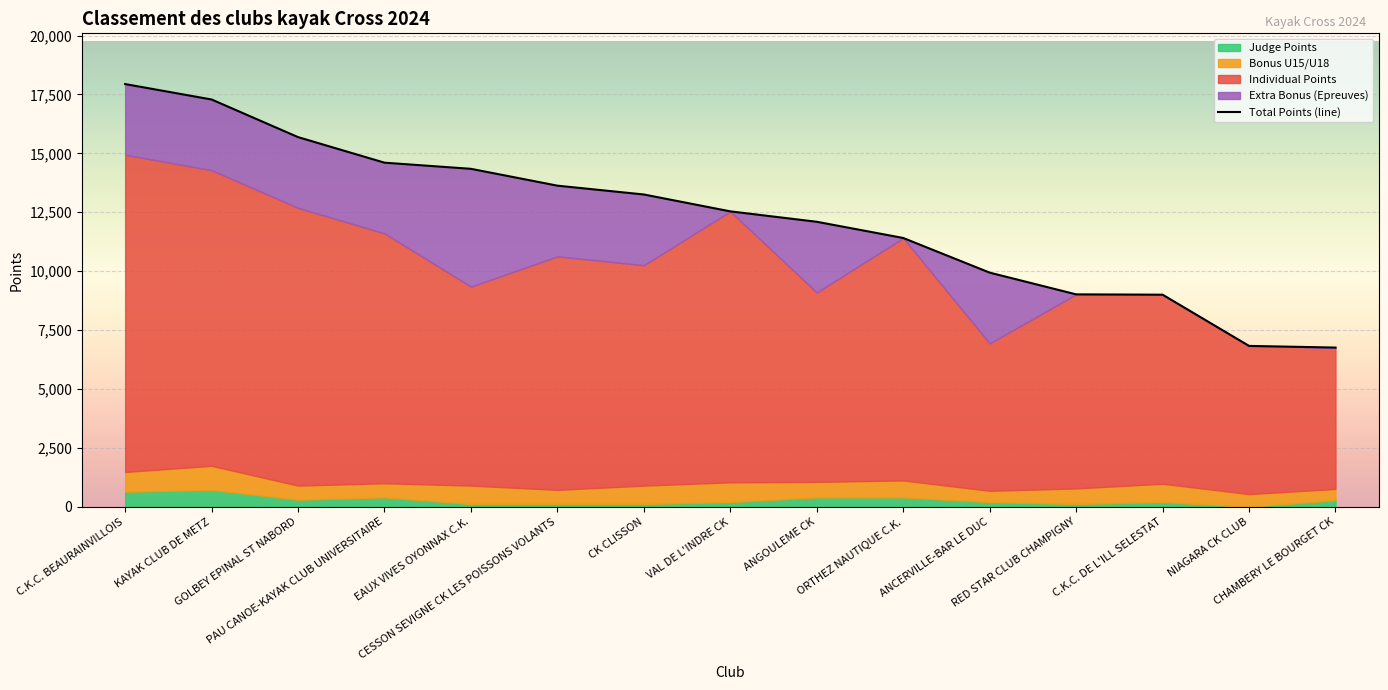

Read the Individual Points value at PAU CANOE-KAYAK CLUB UNIVERSITAIRE.

10604.0